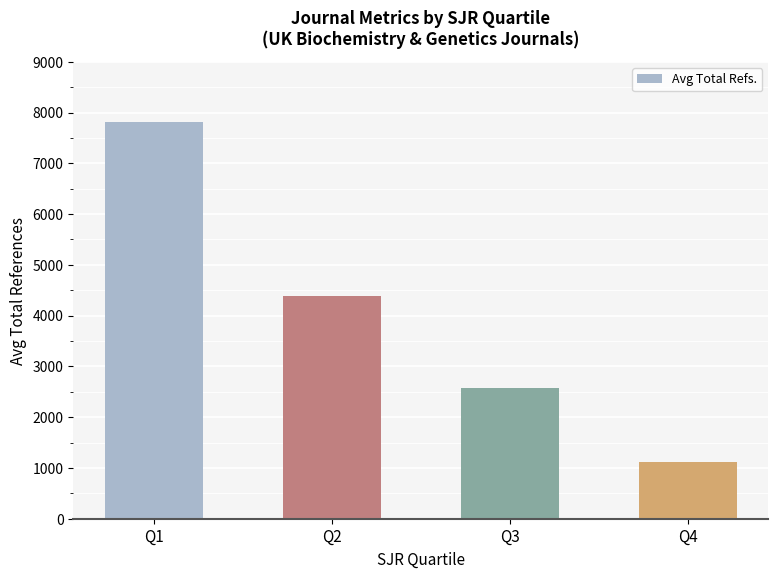

What is the sum of the values at Q4 and Q2?

5490.5